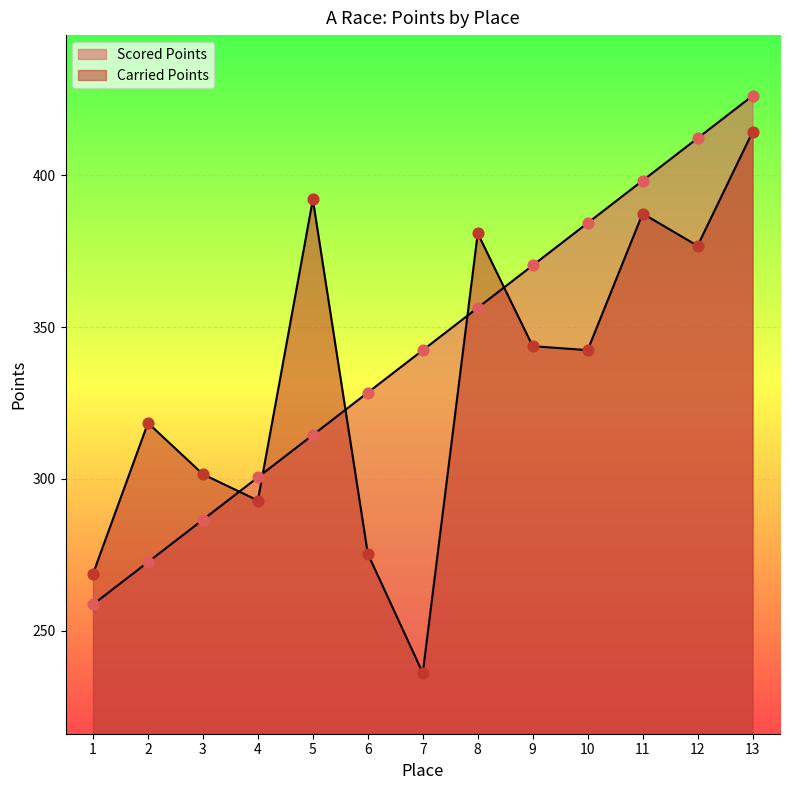

Which series has the widest spread of Y values?

Carried Points